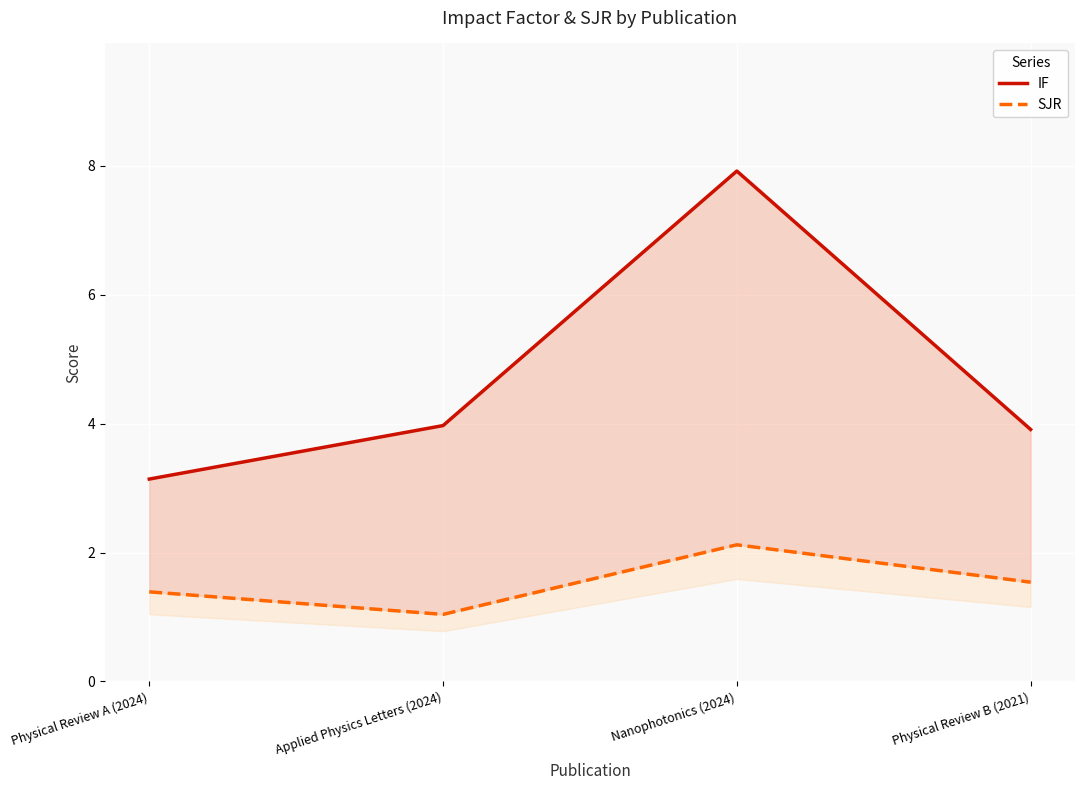

At how many categories does at least one series exceed 2?

4